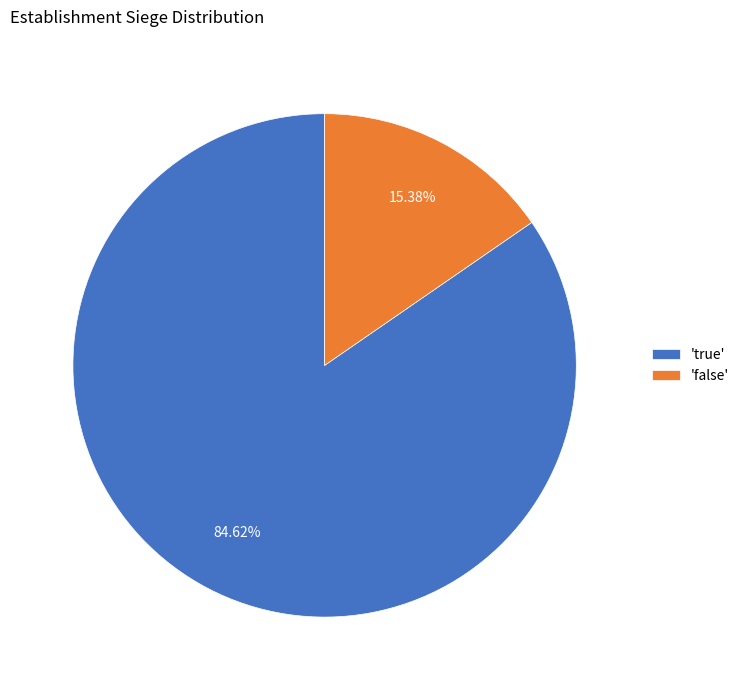

Approximately how many times larger is the value at 'true' compared to 'false'?

5.5